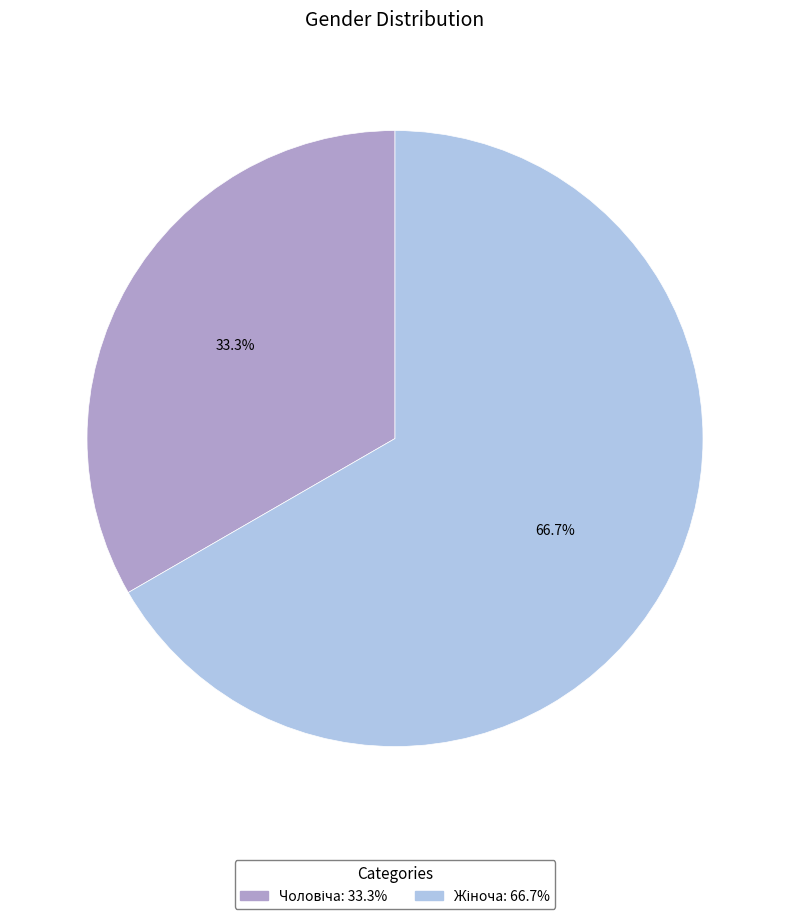

Does any single category account for the majority?

Yes